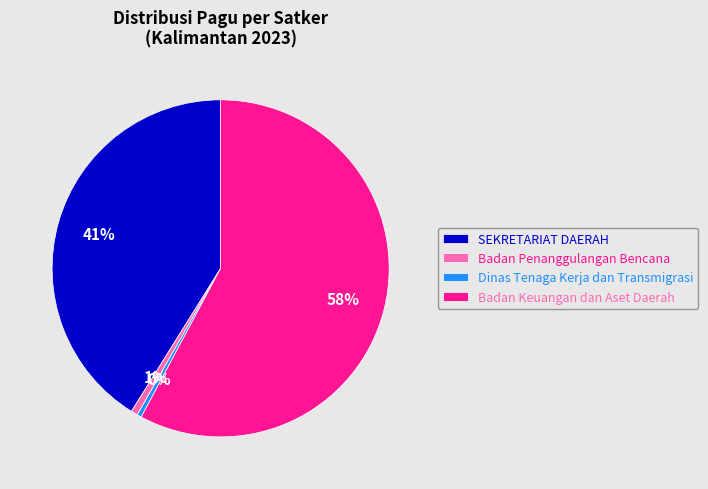

Is there a majority slice in this chart?

Yes